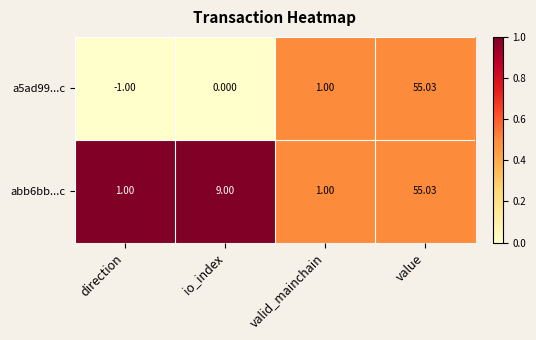

Which category has the lowest value in the a5ad99...c series?

direction